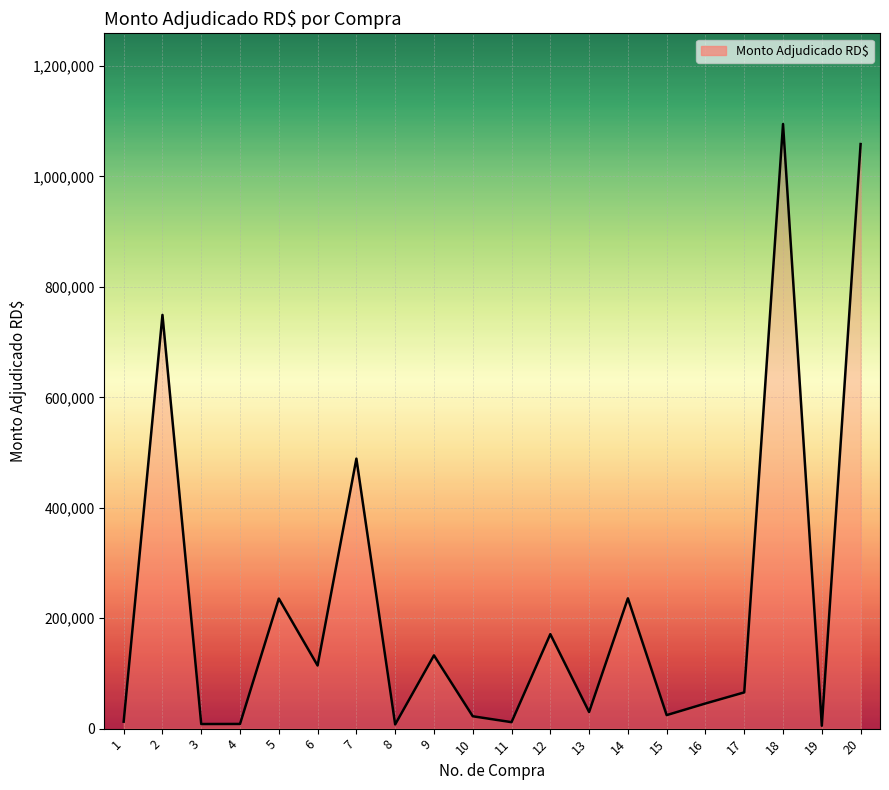

What is the ratio of the value at 9 to the value at 19?

25.5